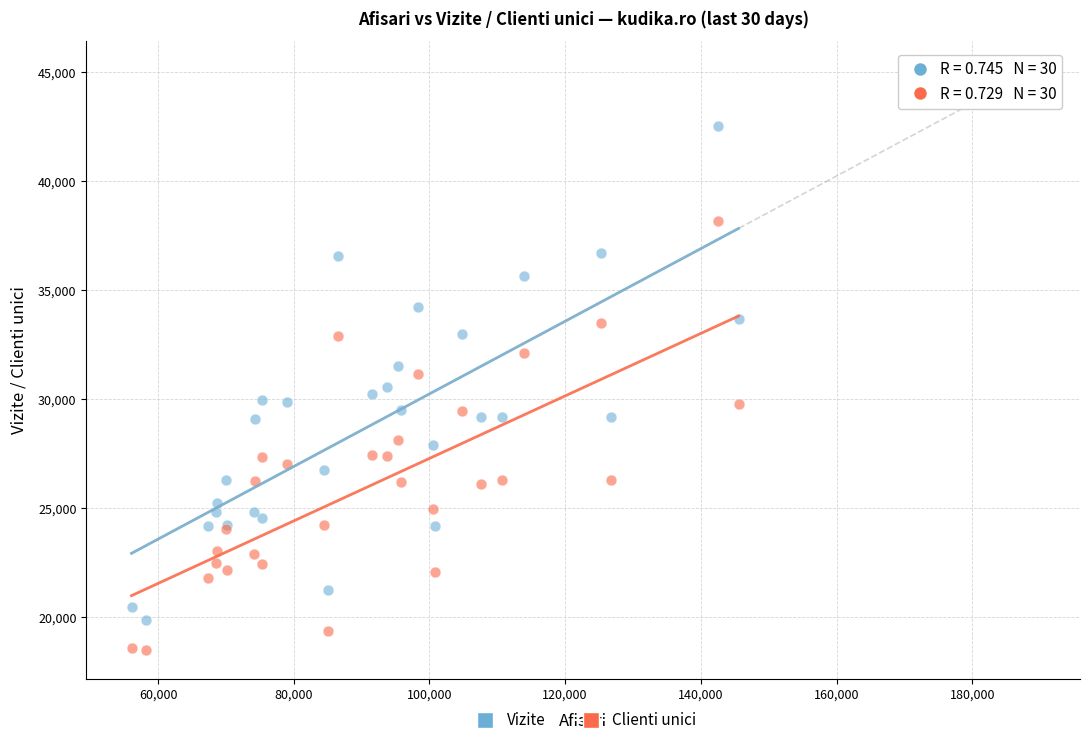

What are all the series names shown in the legend?

Vizite, Clienti unici